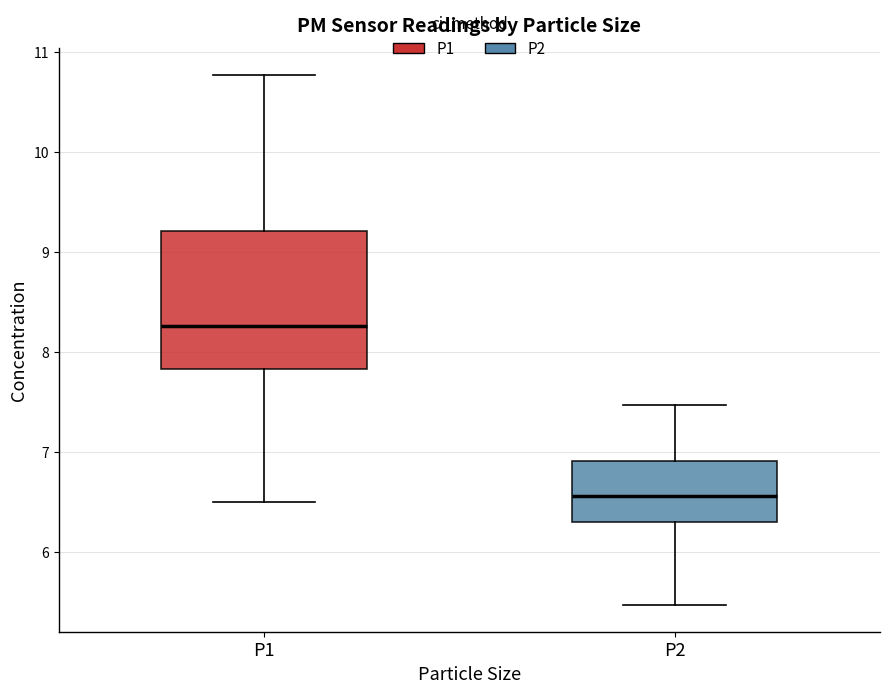

Reading left to right, transcribe this box plot: for each box, give where its median line is, the range the box spans, and where its two whiskers end, as read against the y-axis. The values are not printed on the chart, so give them approximately, as read against the axis.

P1: median 8.3, box 7.8 to 9.2, whiskers 6.5 to 10.8
P2: median 6.6, box 6.3 to 6.9, whiskers 5.5 to 7.5